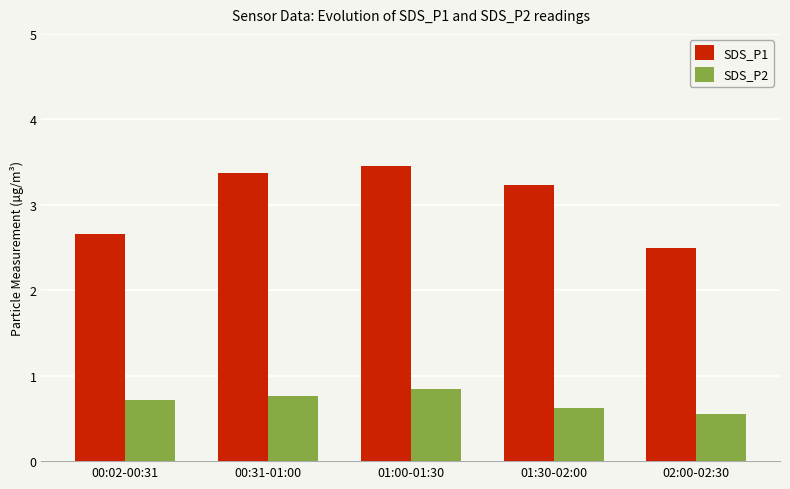

Which series changed the most between 01:30-02:00 and 02:00-02:30?

SDS_P1